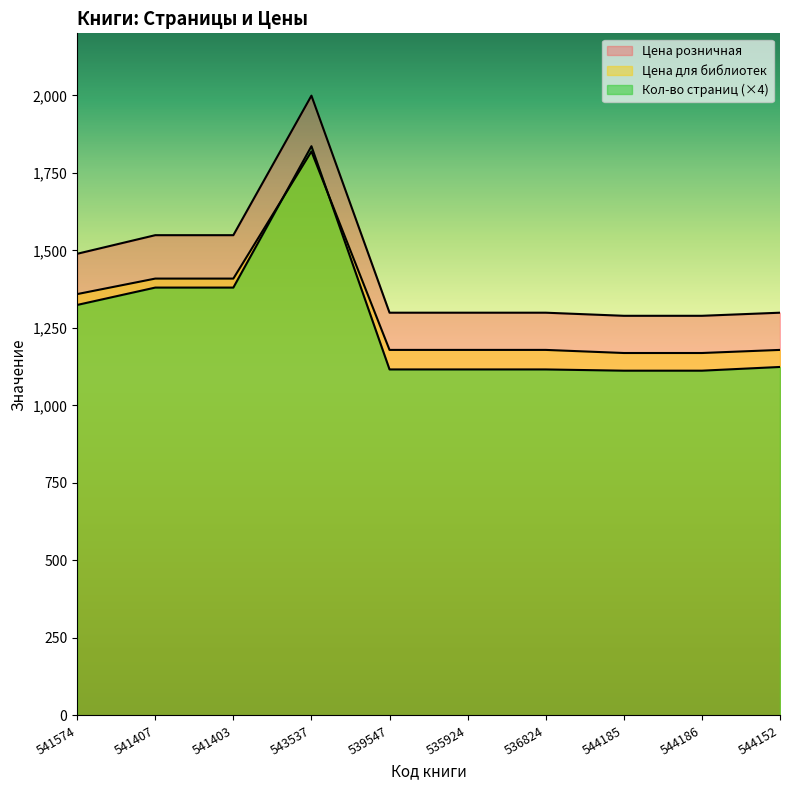

Count the number of categories in the chart.

10